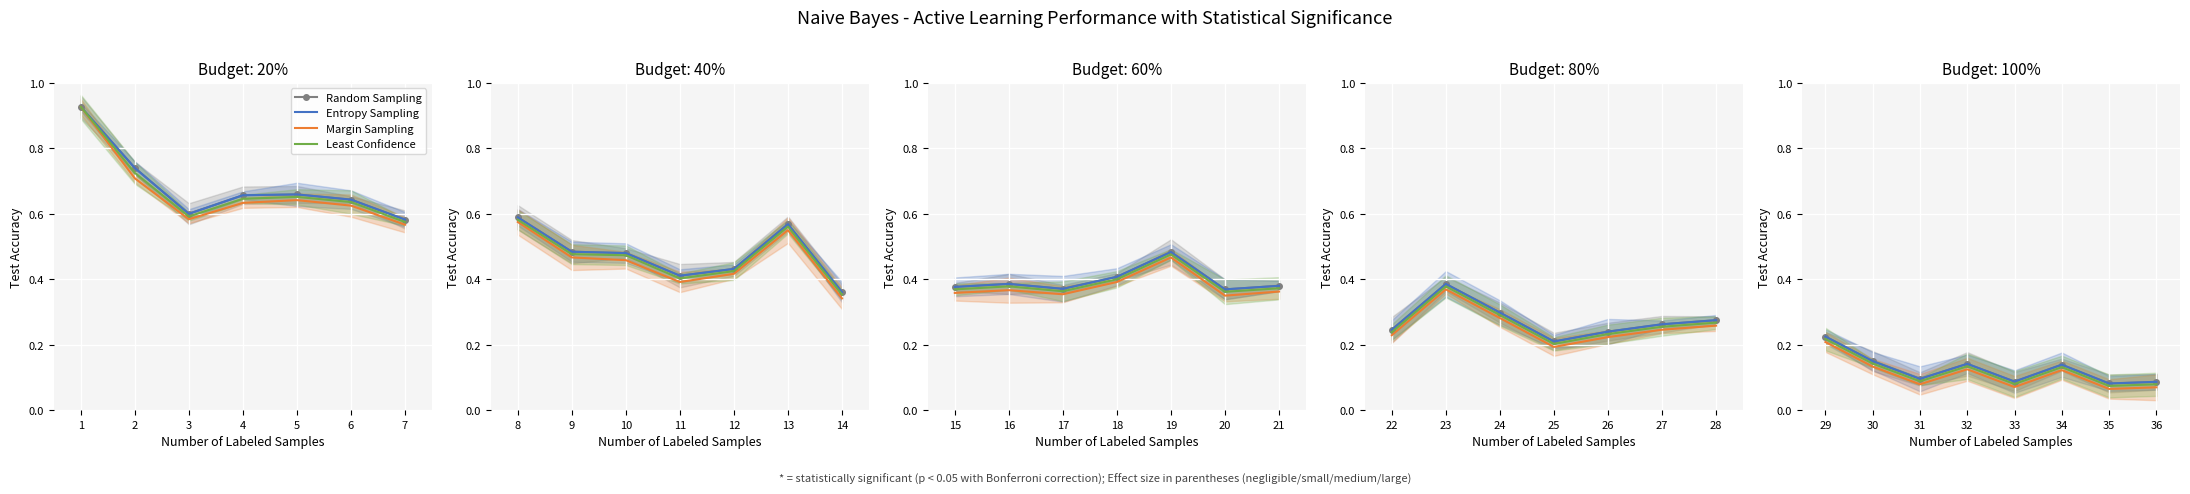

Which series has the widest spread of values?

Random Sampling